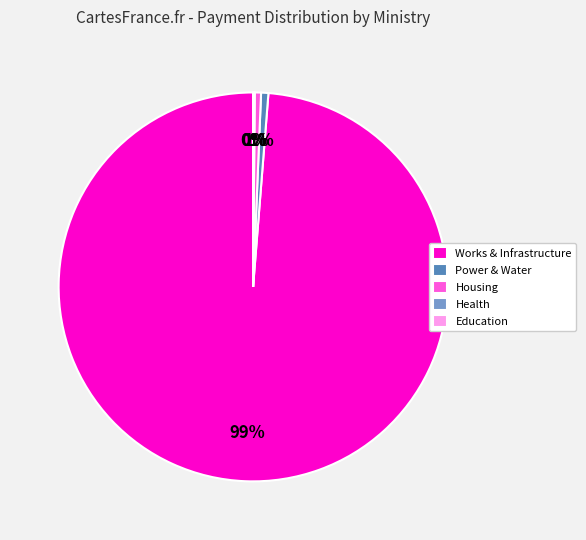

Is there any slice that represents more than half of the pie?

Yes